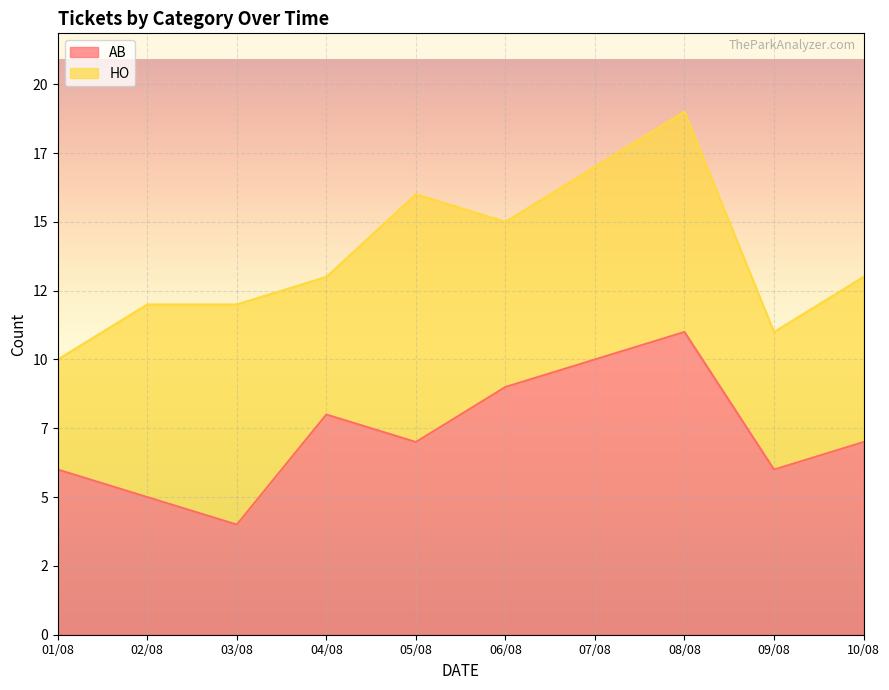

What is the minimum value shown in the chart?

4